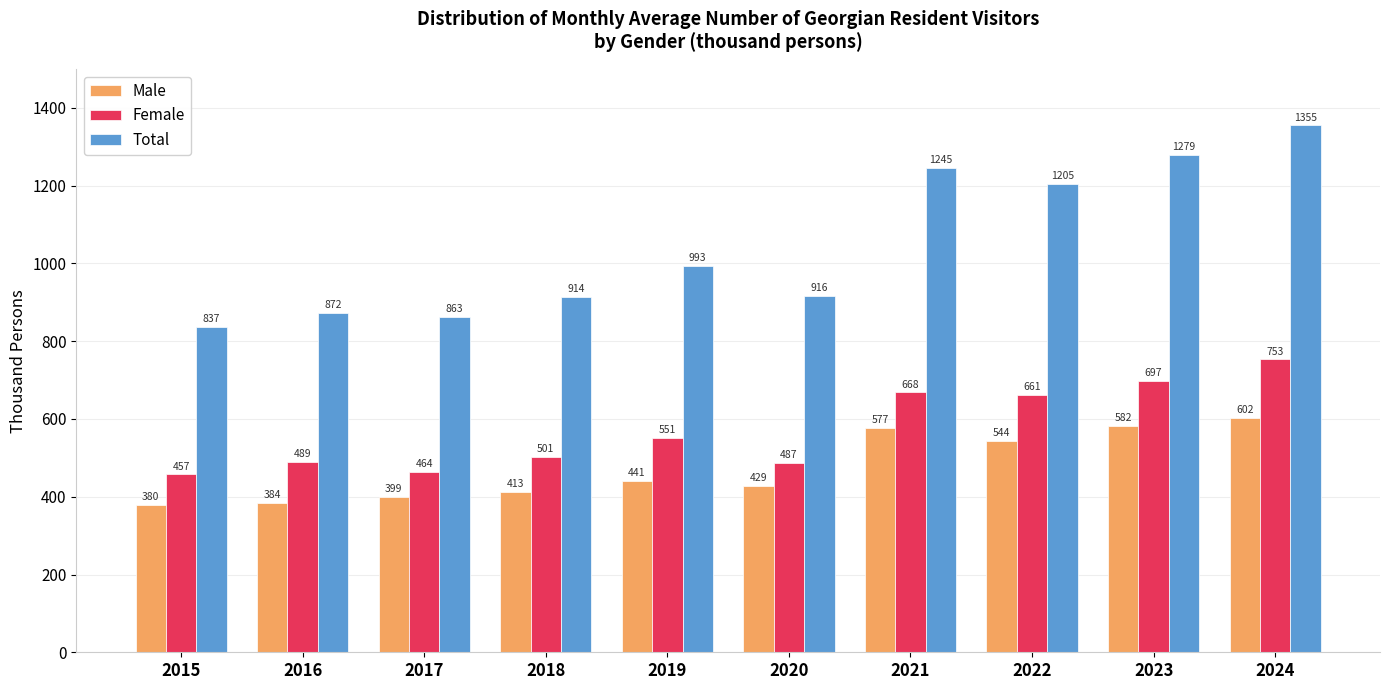

Where is Total nearest to the value 1095?

2019